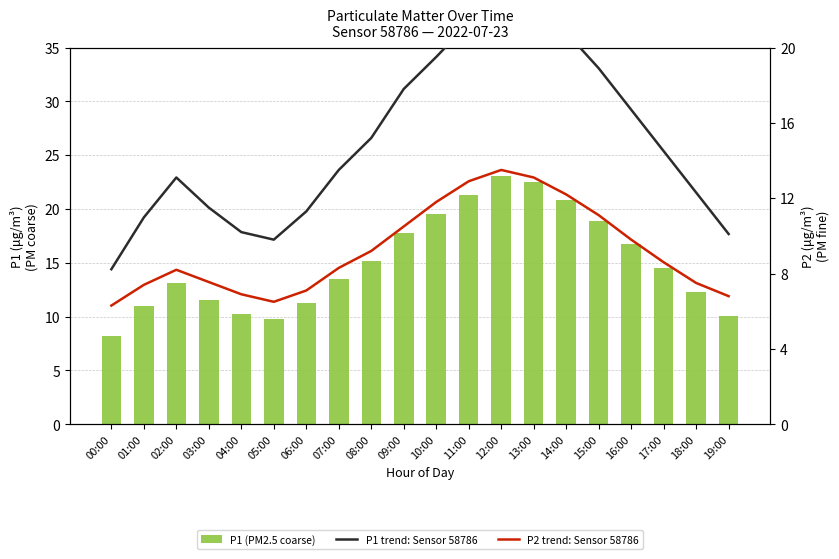

What is the sum of all P2 trend: Sensor 58786 values?

185.2